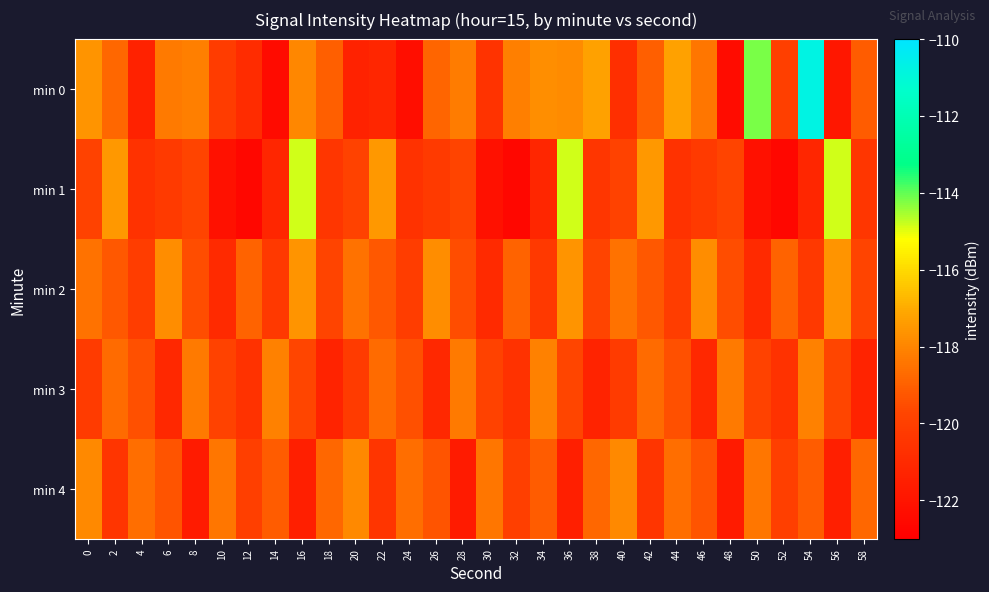

Reading right to left, transcribe all the data shown in this chart.

min 0: 58=-119.1	56=-121.9	54=-110.8	52=-120.0	50=-114.2	48=-122.3	46=-118.4	44=-117.2	42=-119.0	40=-120.8	38=-117.2	36=-117.8	34=-117.7	32=-118.1	30=-120.5	28=-118.3	26=-118.8	24=-122.3	22=-121.1	20=-121.3	18=-119.0	16=-118.0	14=-122.4	12=-120.9	10=-120.2	8=-118.2	6=-118.3	4=-121.3	2=-118.8	0=-117.6
min 1: 58=-120.4	56=-114.9	54=-121.2	52=-122.6	50=-122.1	48=-119.8	46=-120.2	44=-120.6	42=-117.5	40=-119.9	38=-120.4	36=-114.9	34=-121.2	32=-122.6	30=-122.1	28=-119.8	26=-120.2	24=-120.6	22=-117.5	20=-119.9	18=-120.4	16=-114.9	14=-121.2	12=-122.6	10=-122.1	8=-119.8	6=-120.2	4=-120.6	2=-117.5	0=-119.9
min 2: 58=-119.8	56=-117.6	54=-120.3	52=-118.9	50=-121.0	48=-119.5	46=-117.8	44=-120.1	42=-119.2	40=-118.5	38=-119.8	36=-117.6	34=-120.3	32=-118.9	30=-121.0	28=-119.5	26=-117.8	24=-120.1	22=-119.2	20=-118.5	18=-119.8	16=-117.6	14=-120.3	12=-118.9	10=-121.0	8=-119.5	6=-117.8	4=-120.1	2=-119.2	0=-118.5
min 3: 58=-121.3	56=-119.7	54=-118.1	52=-120.6	50=-119.9	48=-118.3	46=-121.1	44=-119.4	42=-118.7	40=-120.2	38=-121.3	36=-119.7	34=-118.1	32=-120.6	30=-119.9	28=-118.3	26=-121.1	24=-119.4	22=-118.7	20=-120.2	18=-121.3	16=-119.7	14=-118.1	12=-120.6	10=-119.9	8=-118.3	6=-121.1	4=-119.4	2=-118.7	0=-120.2
min 4: 58=-118.8	56=-121.5	54=-119.1	52=-120.0	50=-118.4	48=-121.7	46=-119.3	44=-118.6	42=-120.5	40=-117.9	38=-118.8	36=-121.5	34=-119.1	32=-120.0	30=-118.4	28=-121.7	26=-119.3	24=-118.6	22=-120.5	20=-117.9	18=-118.8	16=-121.5	14=-119.1	12=-120.0	10=-118.4	8=-121.7	6=-119.3	4=-118.6	2=-120.5	0=-117.9